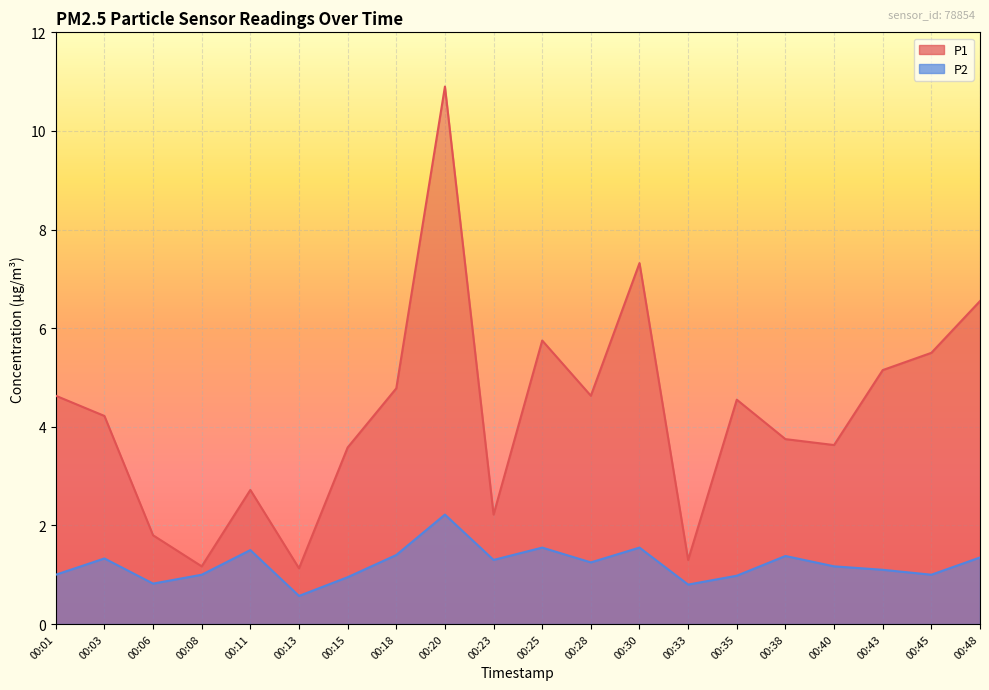

What is the minimum value for P2?

0.6